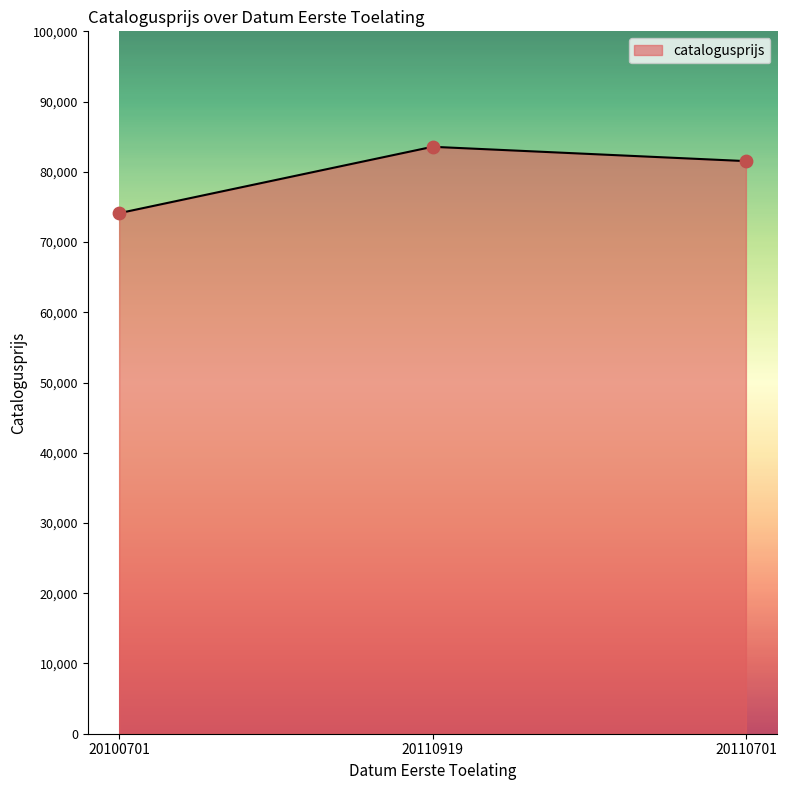

Approximately how many times larger is the value at 20110919 compared to 20110701?

1.0